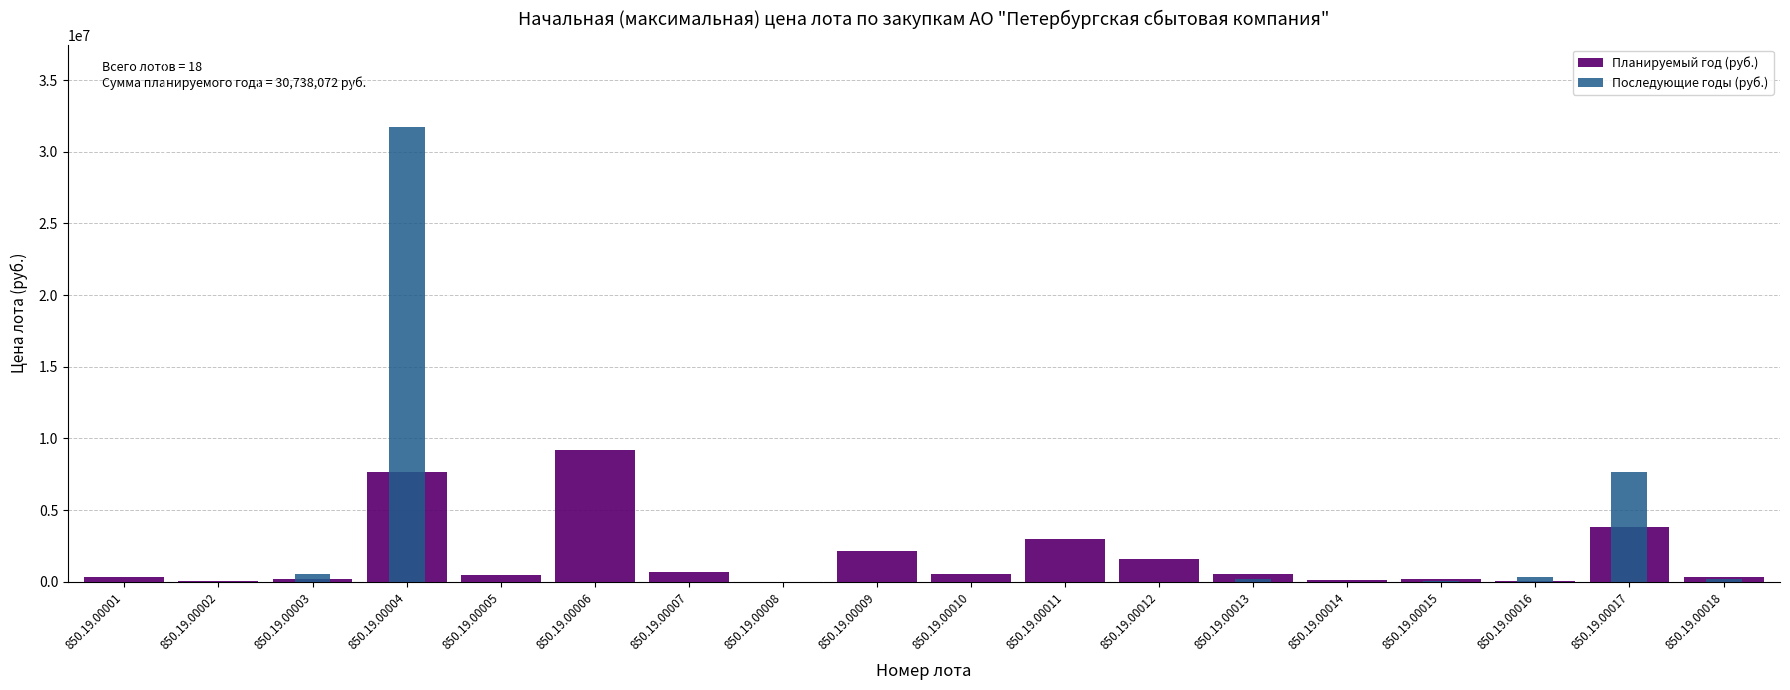

Rank the series by their maximum value, from lowest to highest.

Планируемый год (руб.), Последующие годы (руб.)